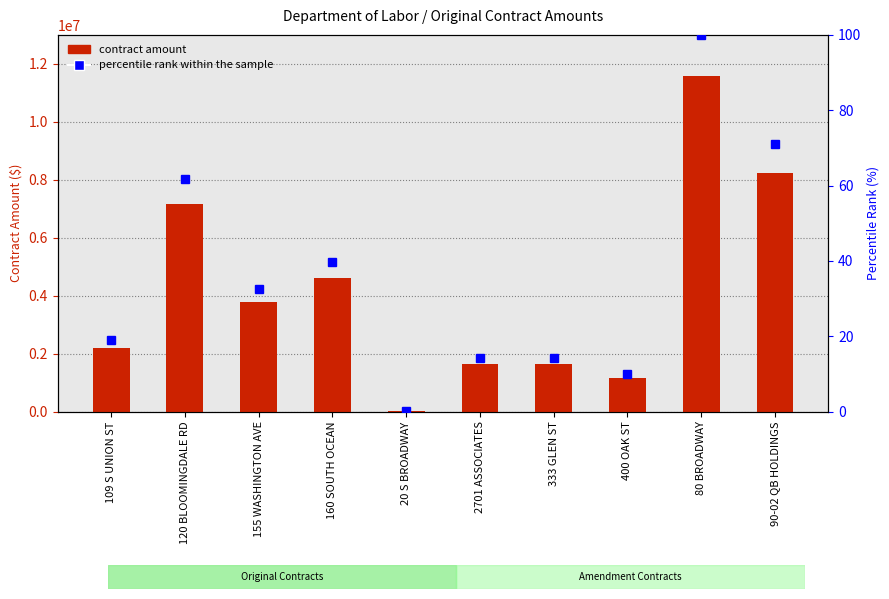

How many distinct data groups are displayed?

2